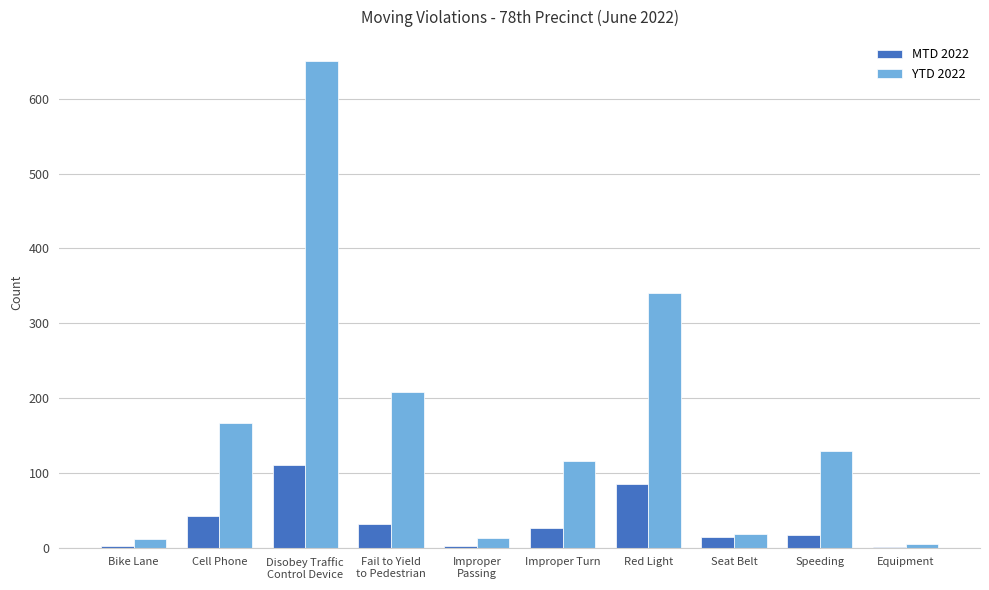

At which label does MTD 2022 first exceed 26?

Cell Phone